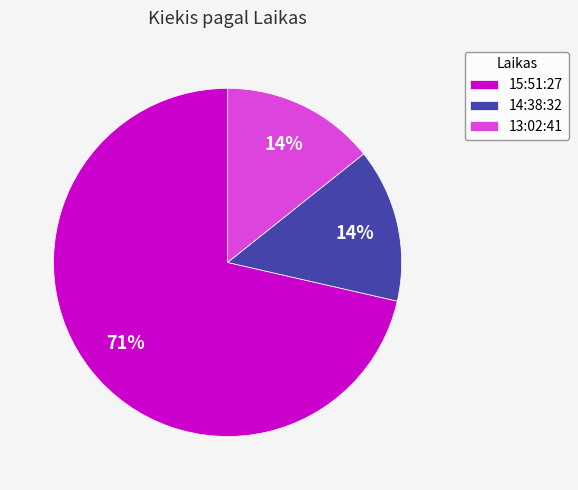

Which slice is the largest?

15:51:27